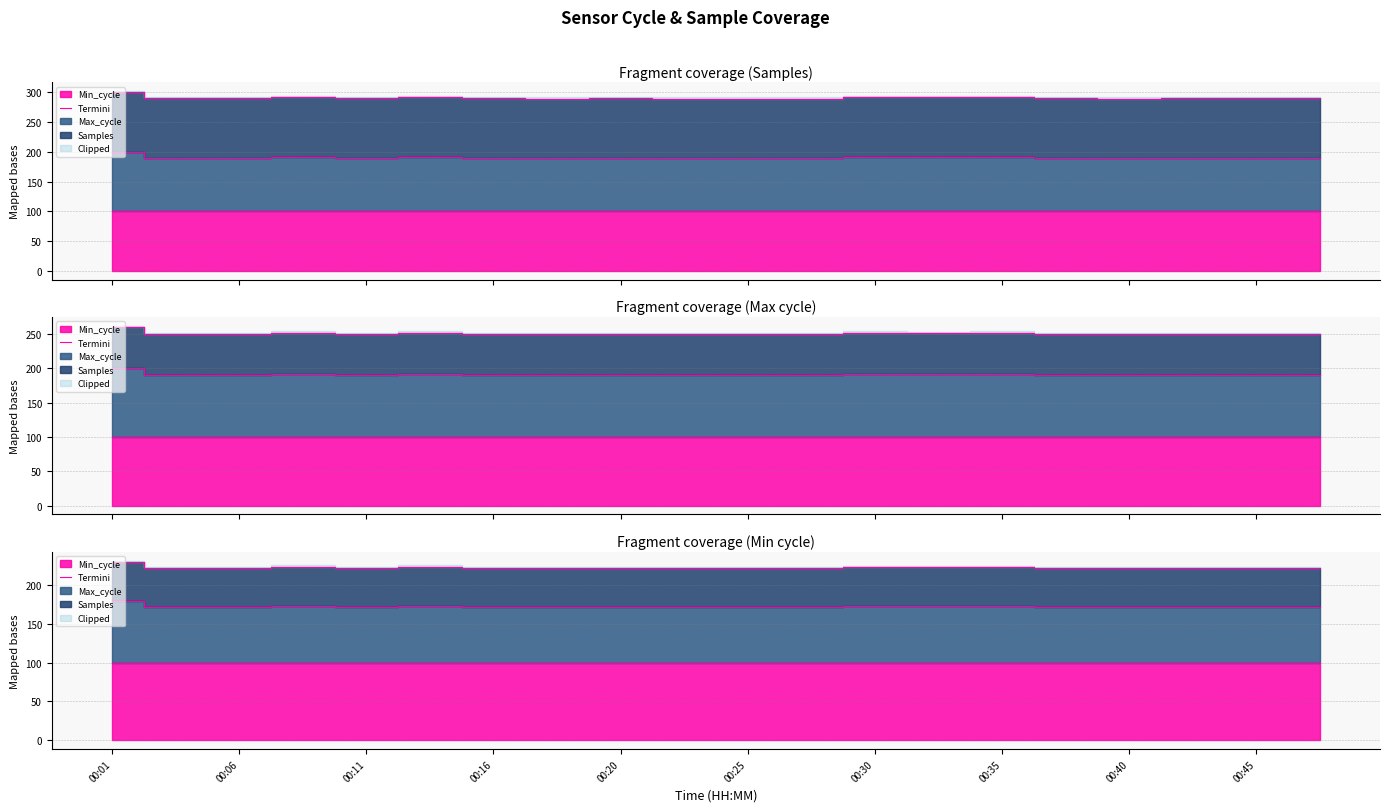

Which category has the lowest value in the Termini (Min_cycle) series?

00:01